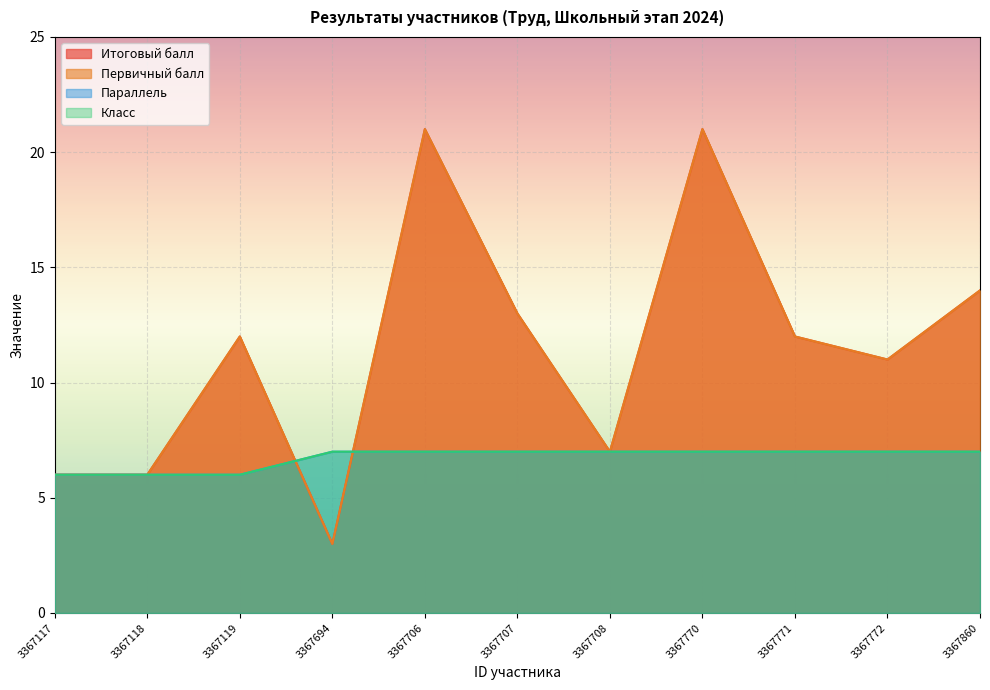

The value of Класс at 3367770 is 7. True or false?

True